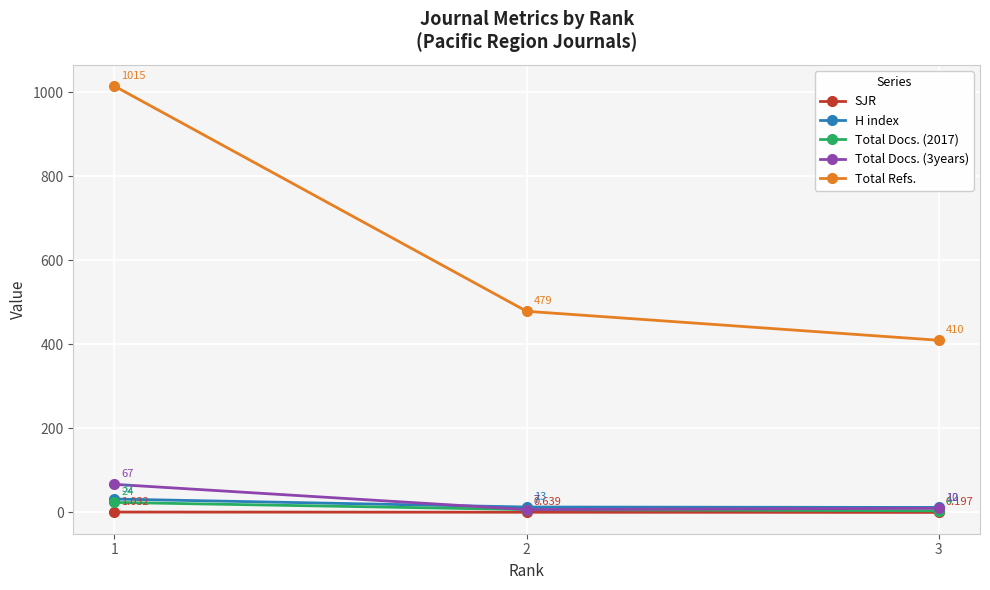

Which category has the highest value across all series?

1